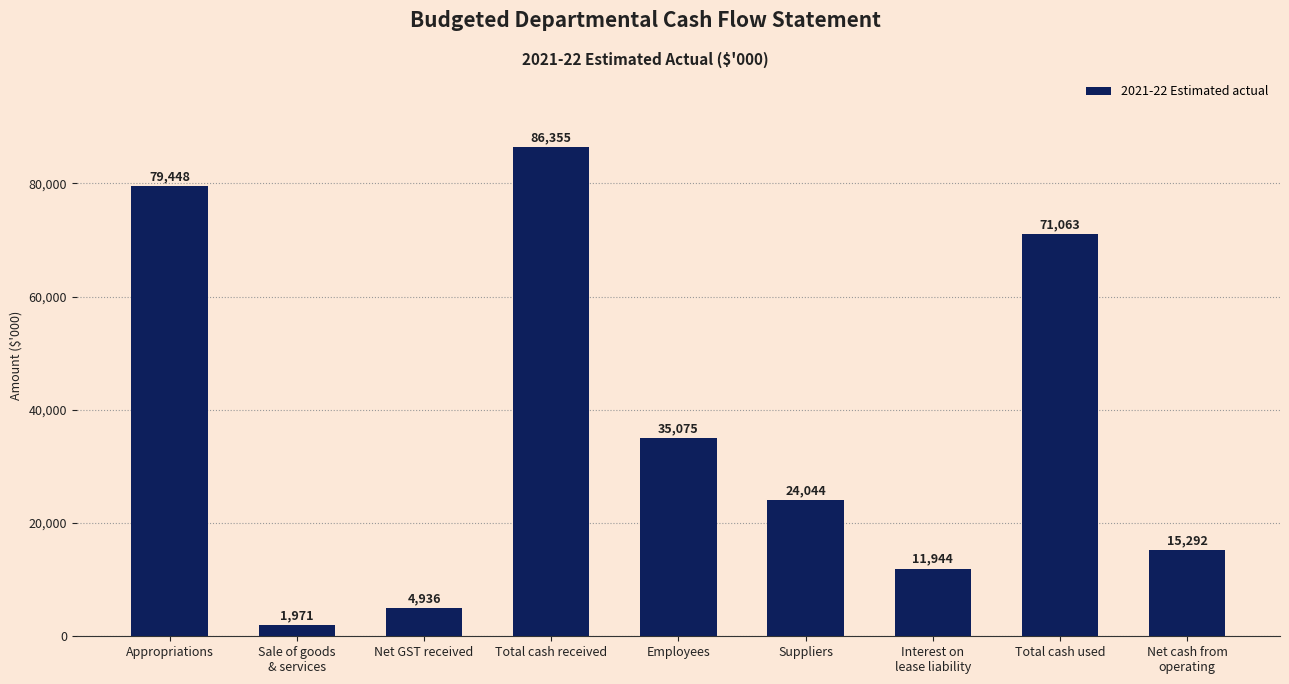

What is the label of the 6th bar from the left?

Suppliers